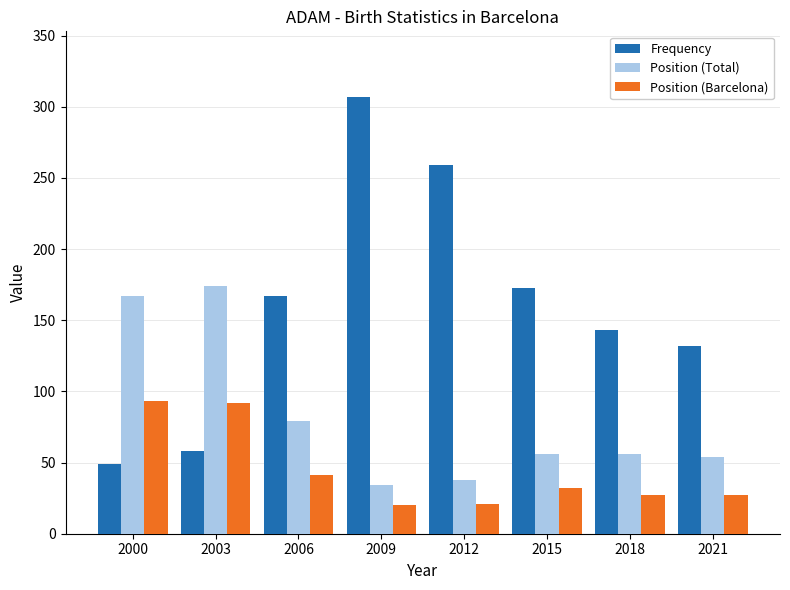

Which series has the largest total across all categories?

Frequency